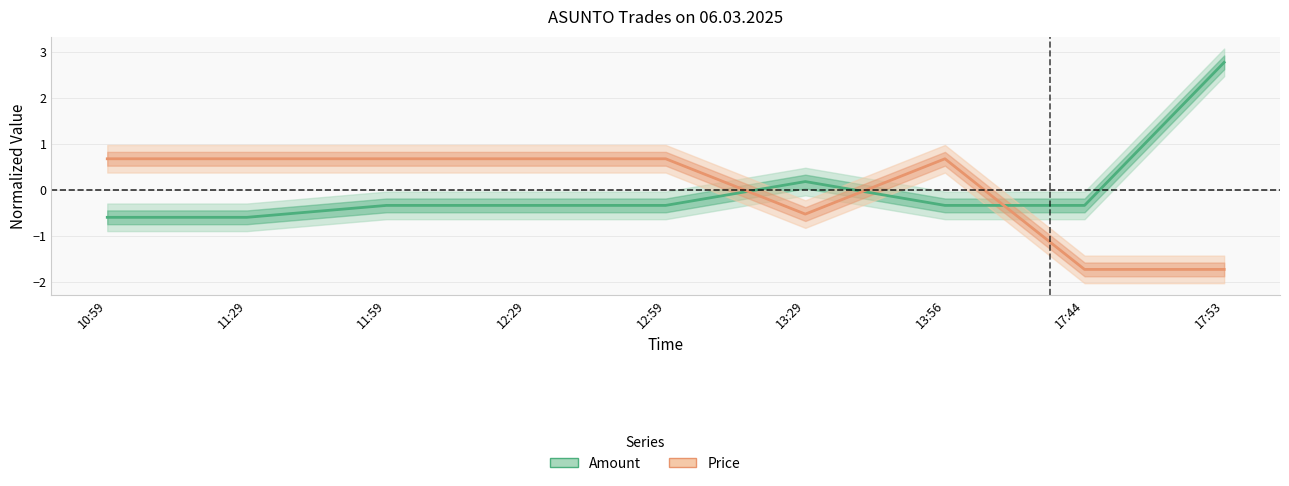

Rank the series by their average value, from lowest to highest.

Price, Amount